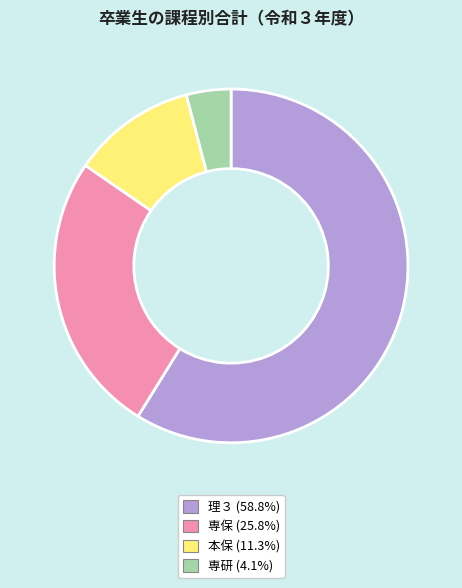

Count the number of slices in the pie.

4